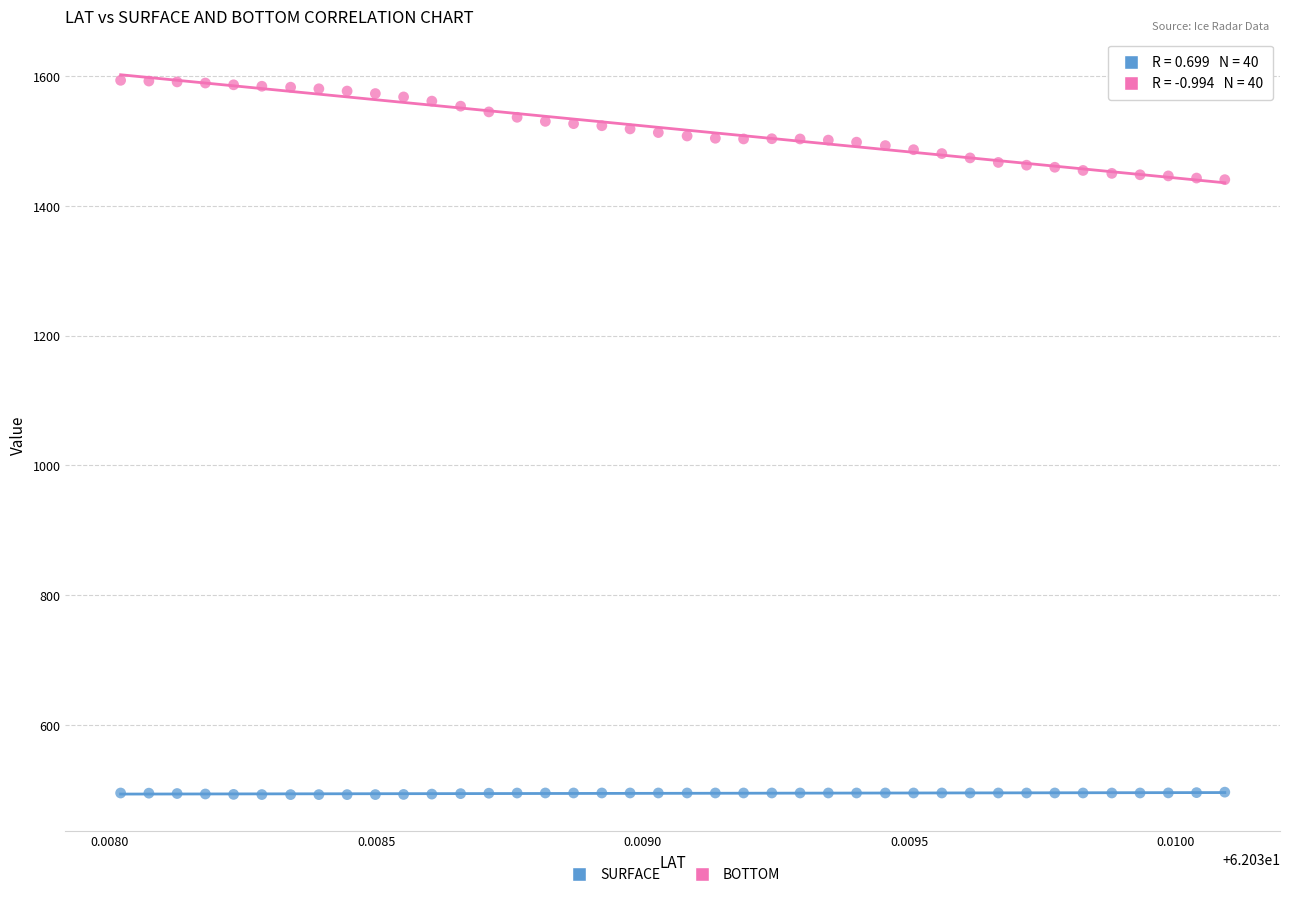

Which series has the widest spread of Y values?

BOTTOM